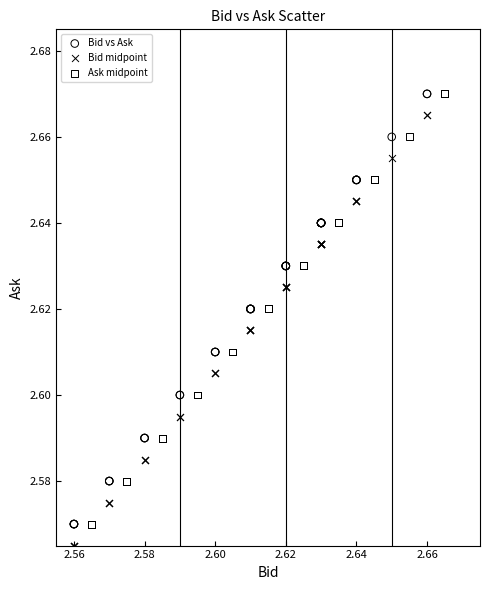

Which series reaches the minimum Y coordinate?

Bid midpoint